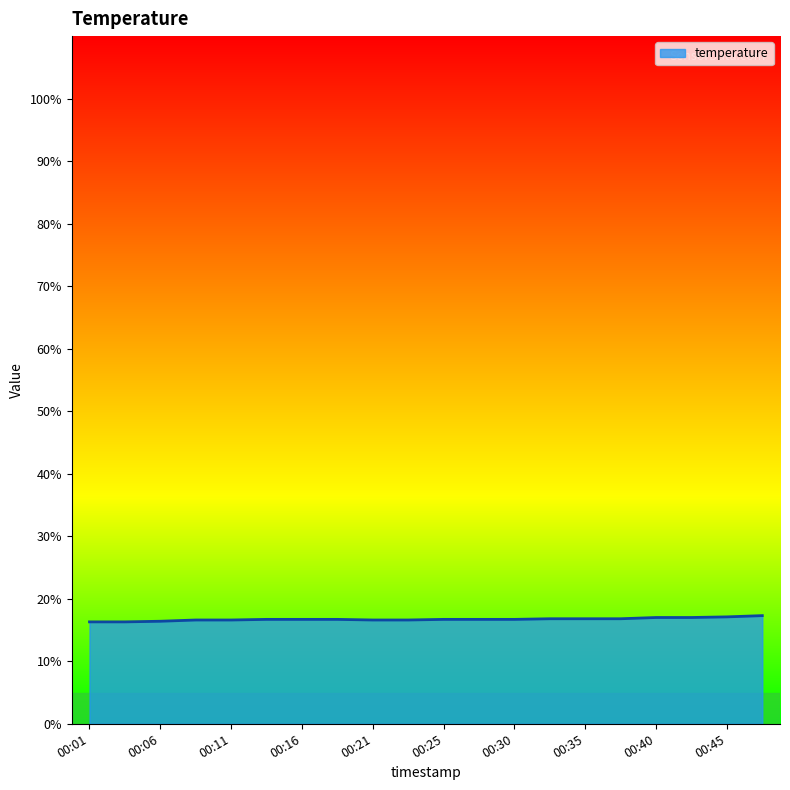

What is the smallest value displayed?

16.3